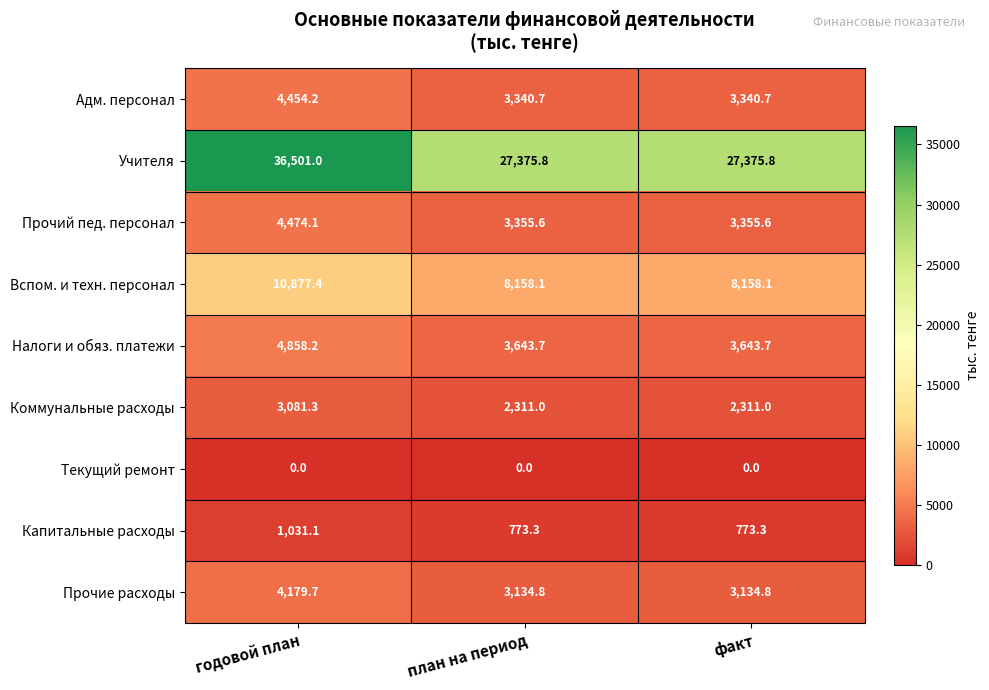

Reading right to left, extract all data points from this chart.

Адм. персонал: факт=3340.7	план на период=3340.7	годовой план=4454.2
Учителя: факт=27375.8	план на период=27375.8	годовой план=36501.0
Прочий пед. персонал: факт=3355.6	план на период=3355.6	годовой план=4474.1
Вспом. и техн. персонал: факт=8158.1	план на период=8158.1	годовой план=10877.4
Налоги и обяз. платежи: факт=3643.7	план на период=3643.7	годовой план=4858.2
Коммунальные расходы: факт=2311.0	план на период=2311.0	годовой план=3081.3
Текущий ремонт: факт=0.0	план на период=0.0	годовой план=0.0
Капитальные расходы: факт=773.3	план на период=773.3	годовой план=1031.1
Прочие расходы: факт=3134.8	план на период=3134.8	годовой план=4179.7